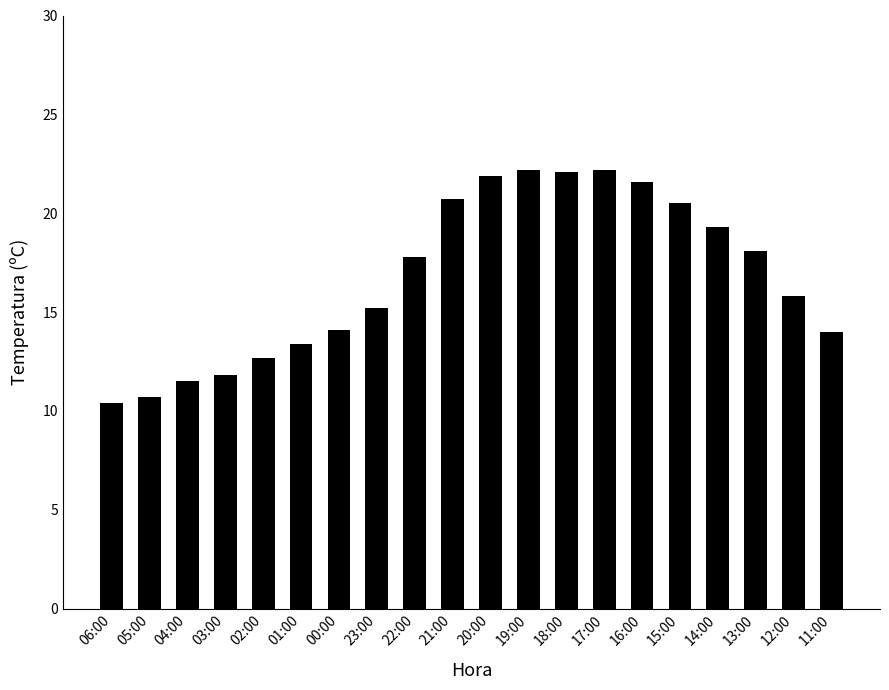

What position from the left is 17:00?

14